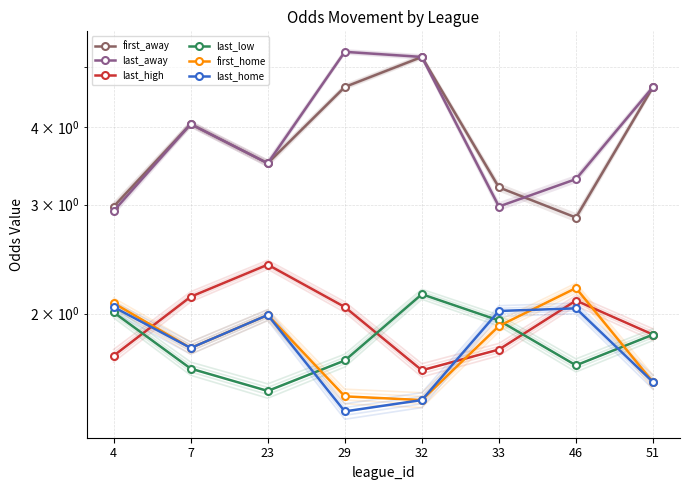

Is it true that last_high equals 0.8 at 7?

False